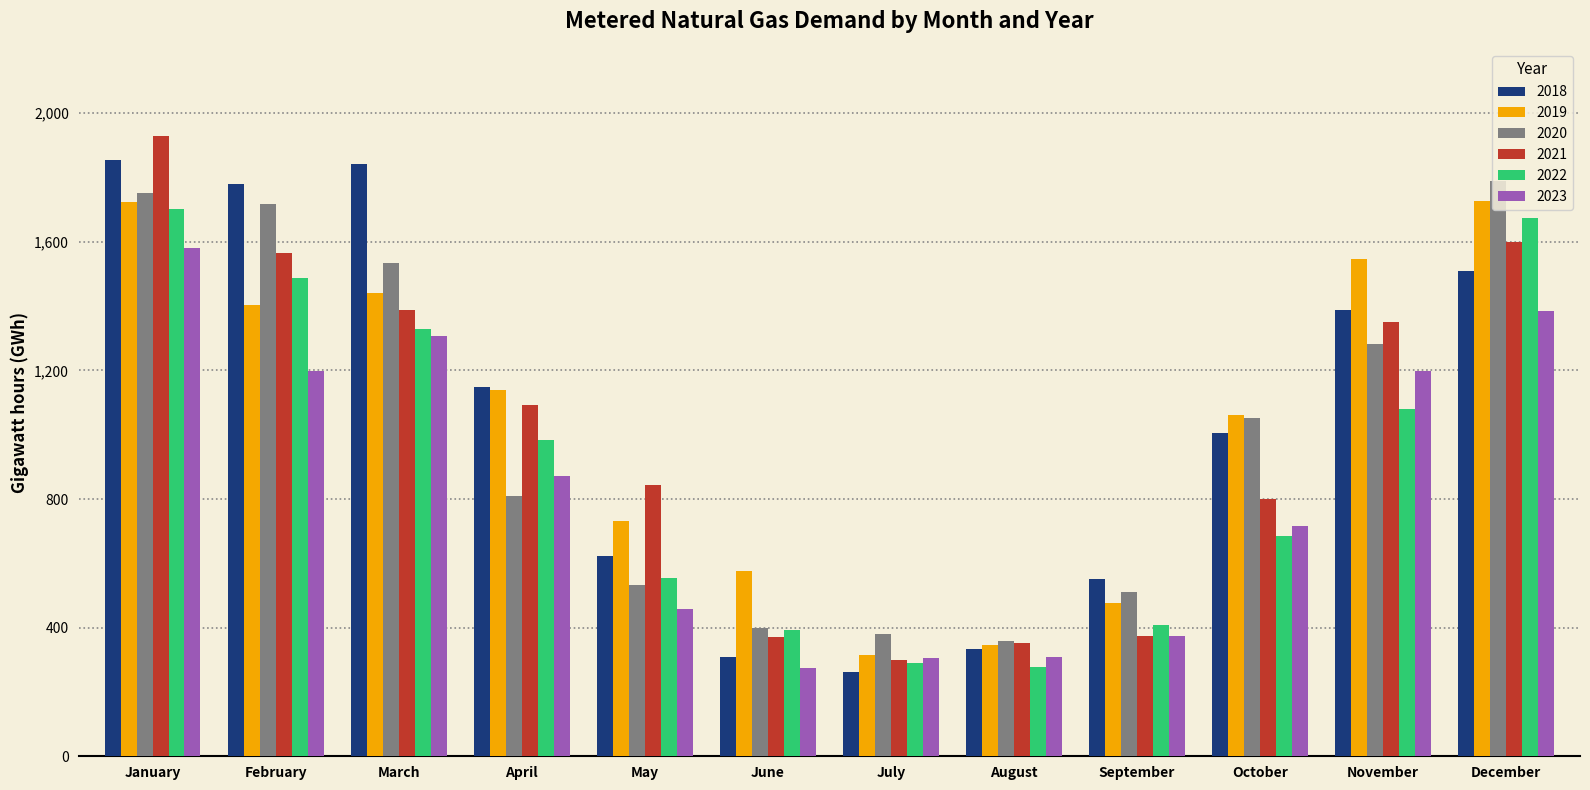

Which category has the lowest value in the 2021 series?

July